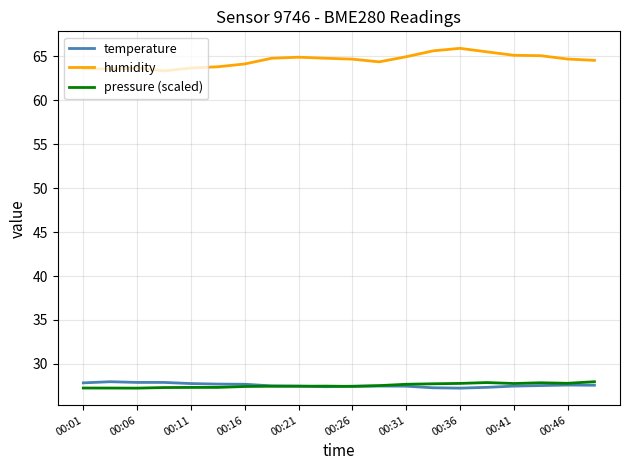

Which series has the largest range (max minus min)?

humidity